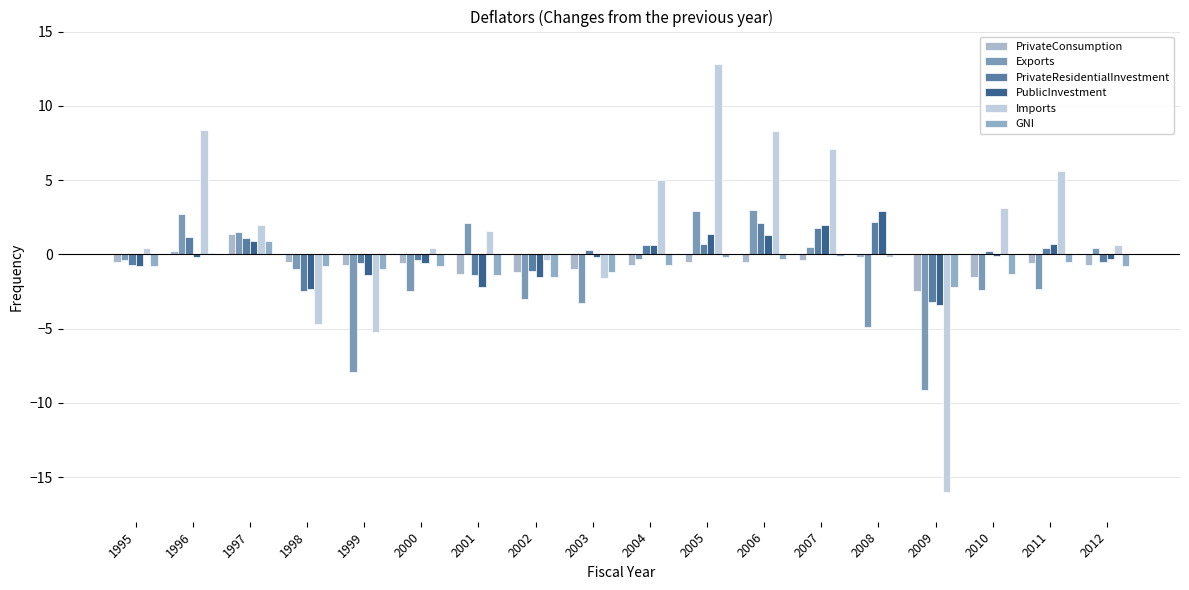

How many categories are shown in the chart?

18